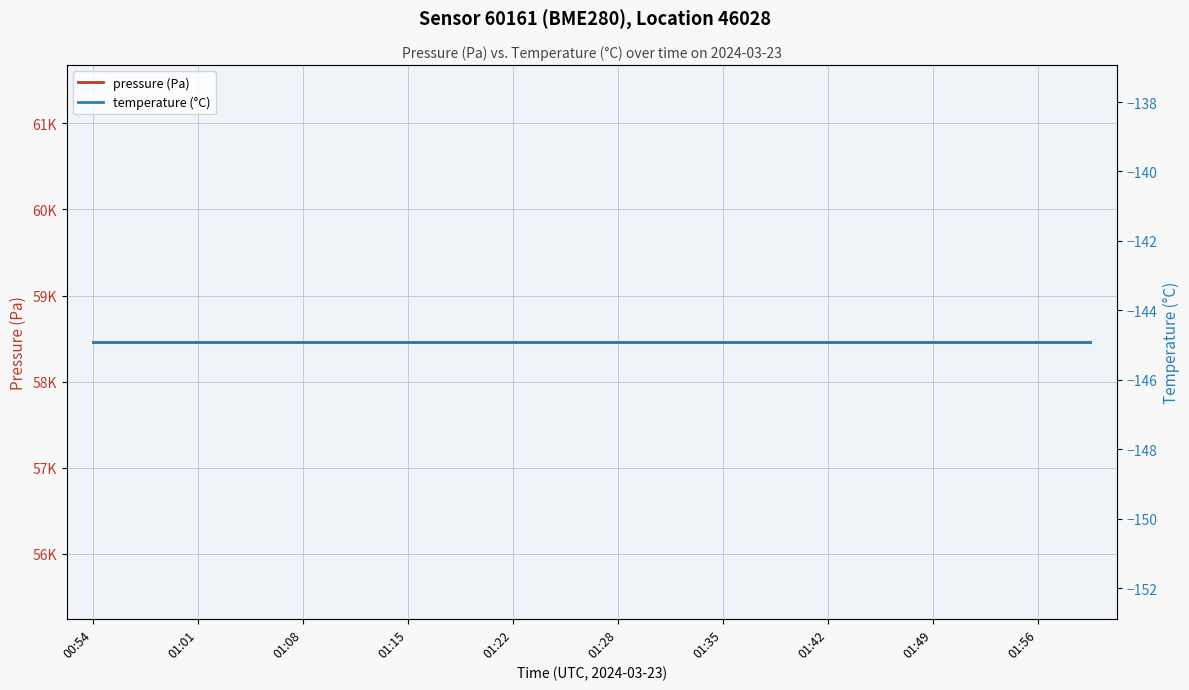

True or false: pressure (Pa) and temperature (°C) cross at least once.

False